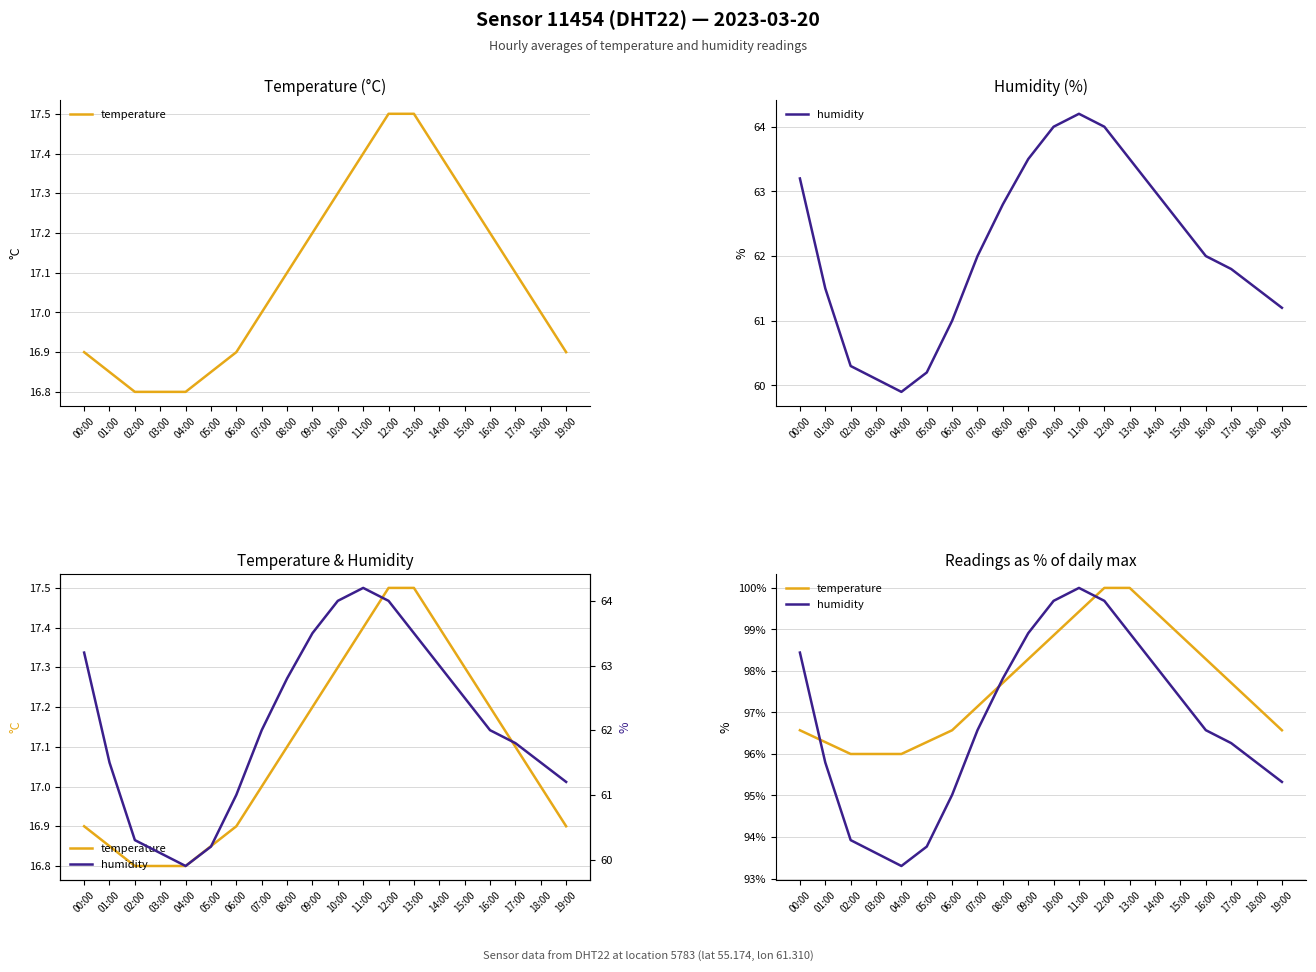

At which label is temperature closest to 98?

08:00